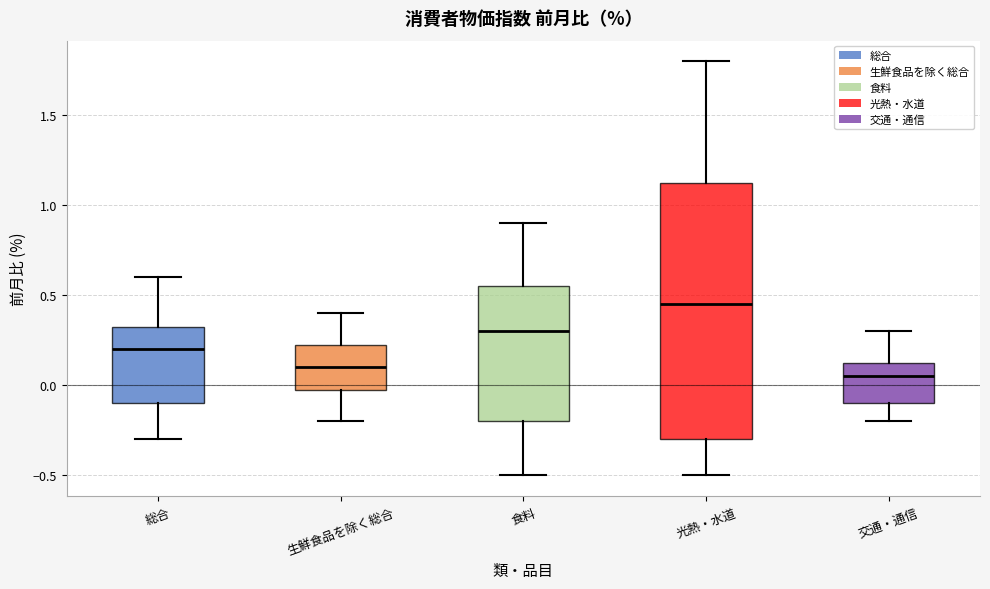

Reading left to right, transcribe this box plot: for each box, give where its median line is, the range the box spans, and where its two whiskers end, as read against the y-axis. The values are not printed on the chart, so give them approximately, as read against the axis.

総合: median 0.20, box -0.10 to 0.35, whiskers -0.30 to 0.60
生鮮食品を除く総合: median 0.10, box 0.00 to 0.25, whiskers -0.20 to 0.40
食料: median 0.30, box -0.20 to 0.55, whiskers -0.50 to 0.90
光熱・水道: median 0.45, box -0.30 to 1.15, whiskers -0.50 to 1.80
交通・通信: median 0.05, box -0.10 to 0.15, whiskers -0.20 to 0.30